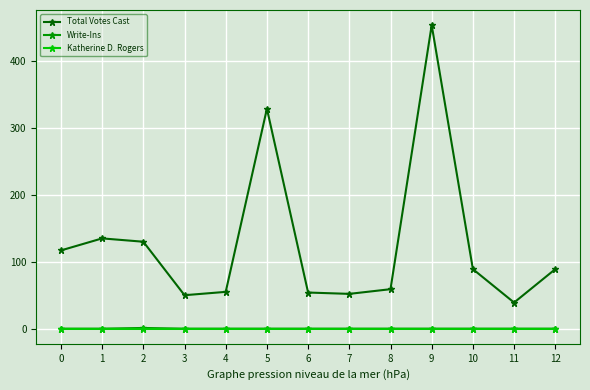

True or false: Write-Ins and Total Votes Cast cross at least once.

False